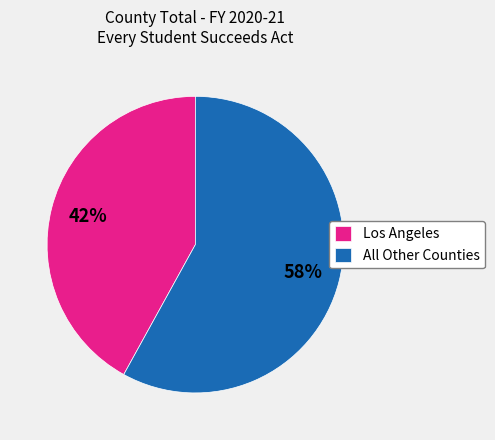

Rank the categories by value from lowest to highest.

Los Angeles, All Other Counties